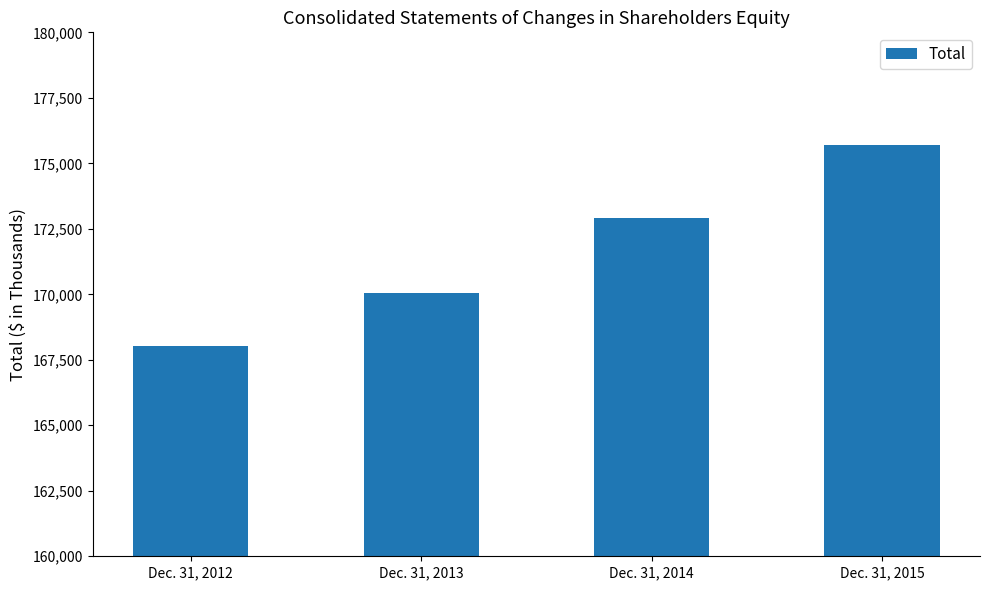

What is the sum of all values?

686703